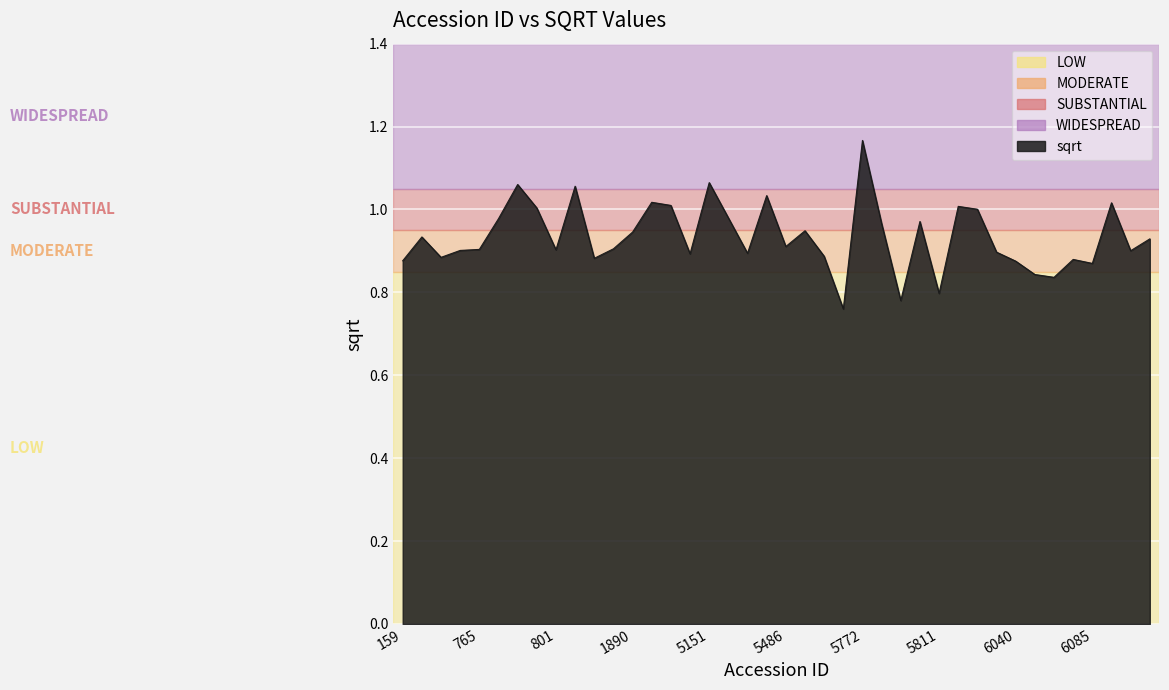

What is the difference between the maximum and minimum values?

0.4